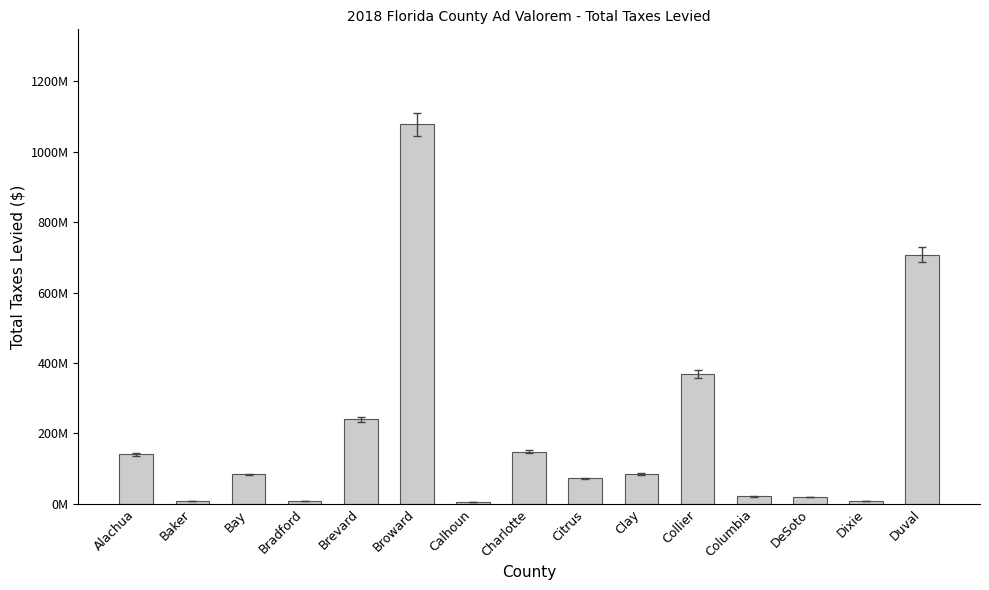

What is the approximate value at Duval?

707947997